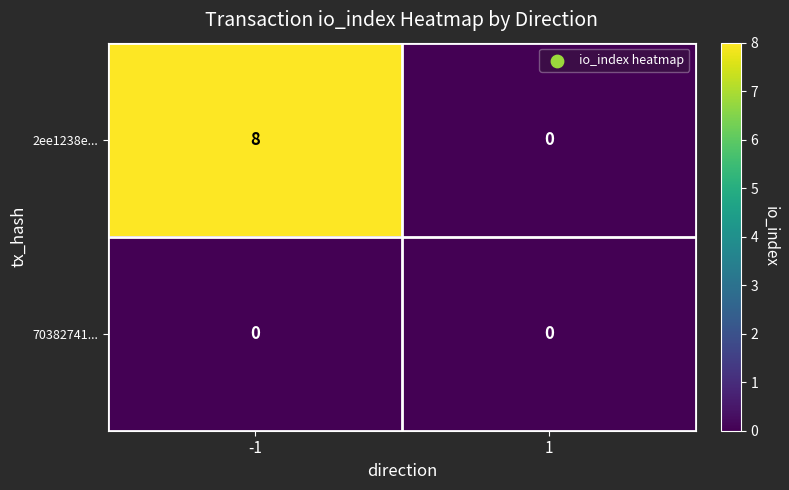

Which series has the largest range (max minus min)?

2ee1238e...